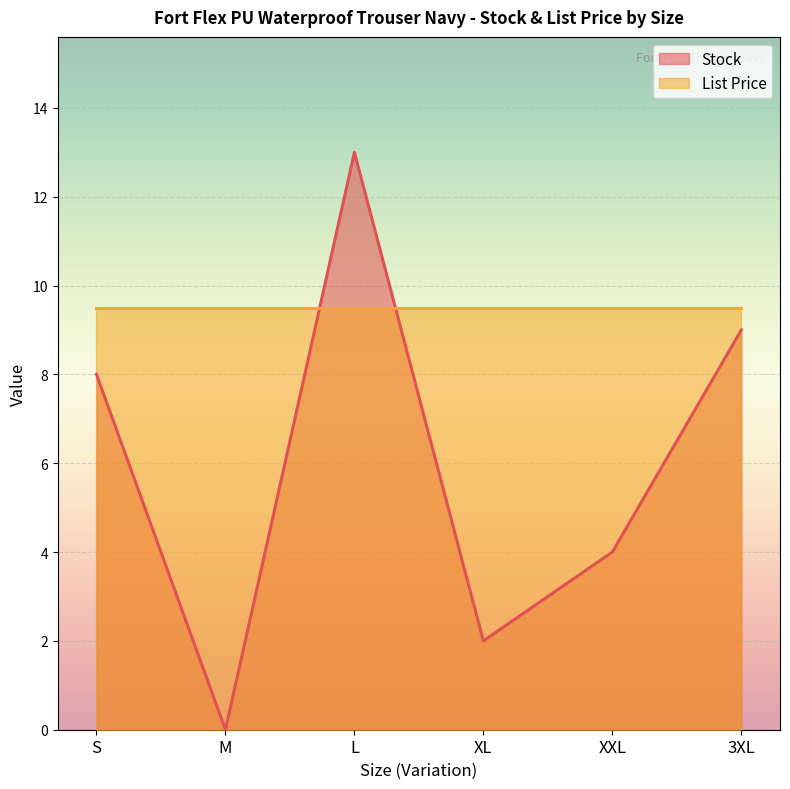

Is it true that the value at S is 11?

False